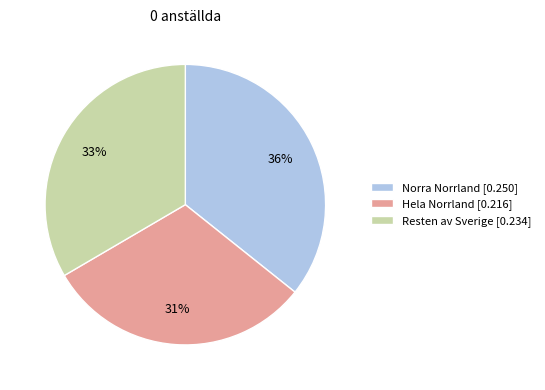

Between Hela Norrland and Resten av Sverige, which is larger?

Resten av Sverige